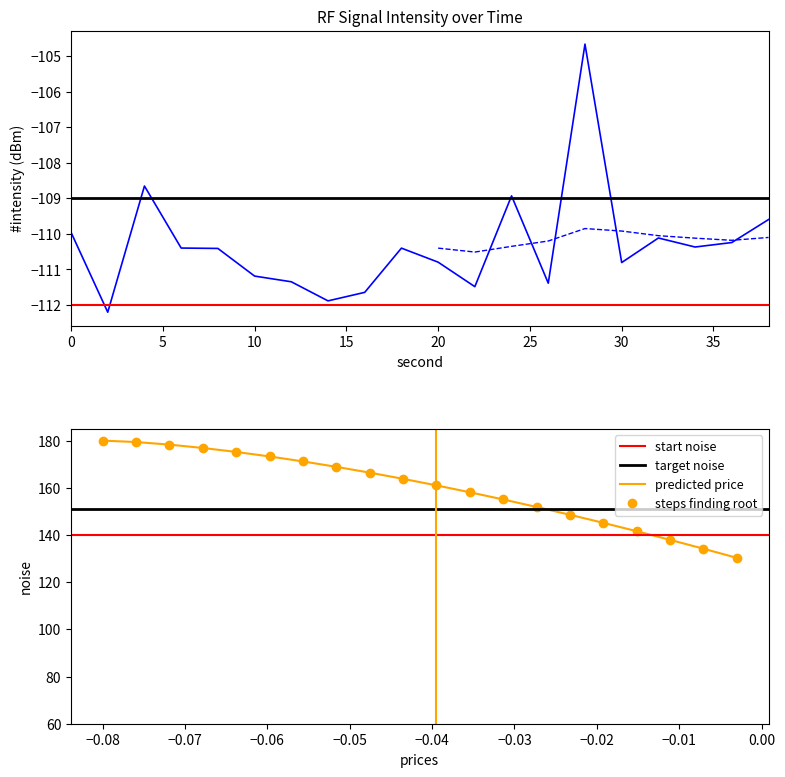

Where is the data nearest to the value -108?

4